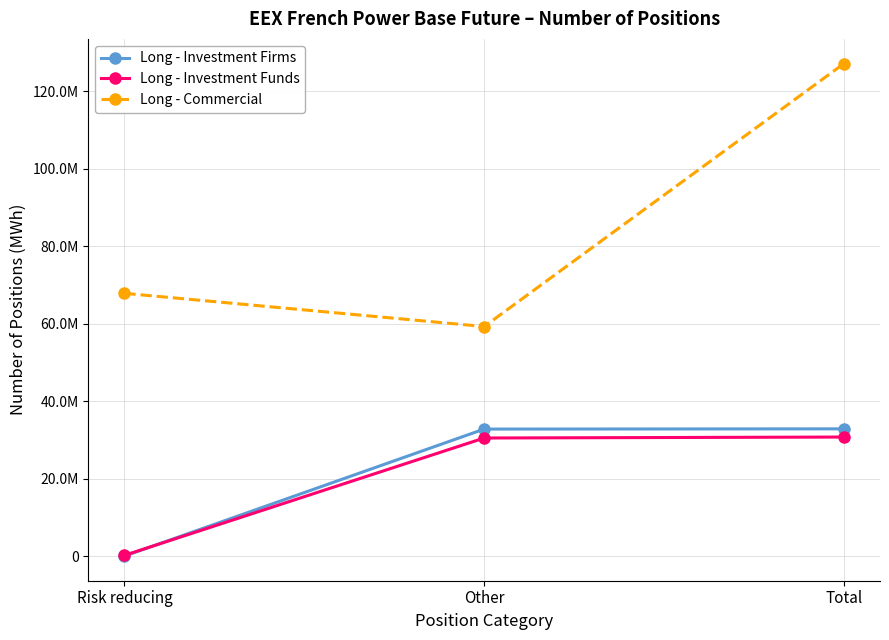

Is this an area chart (filled region under the line)?

No